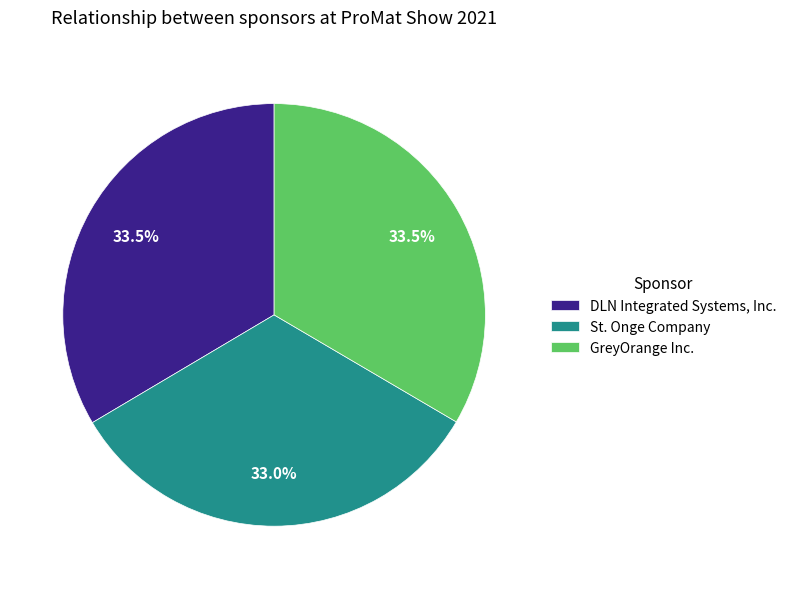

How much of the chart is everything except DLN Integrated Systems, Inc.?

66.5%